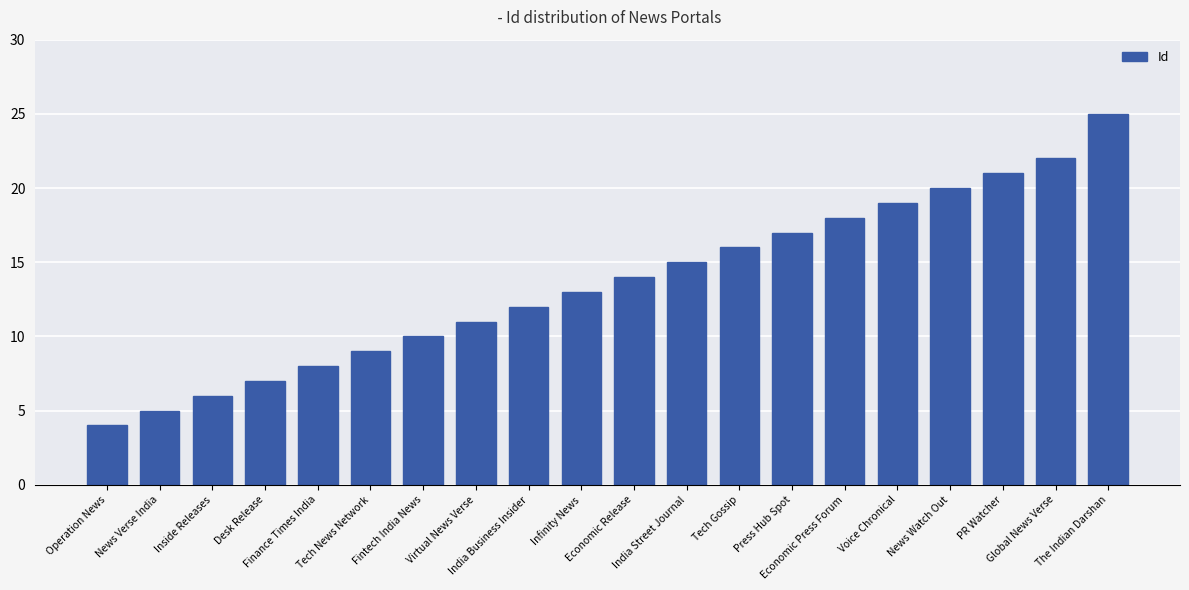

What is the sum of all values?

272